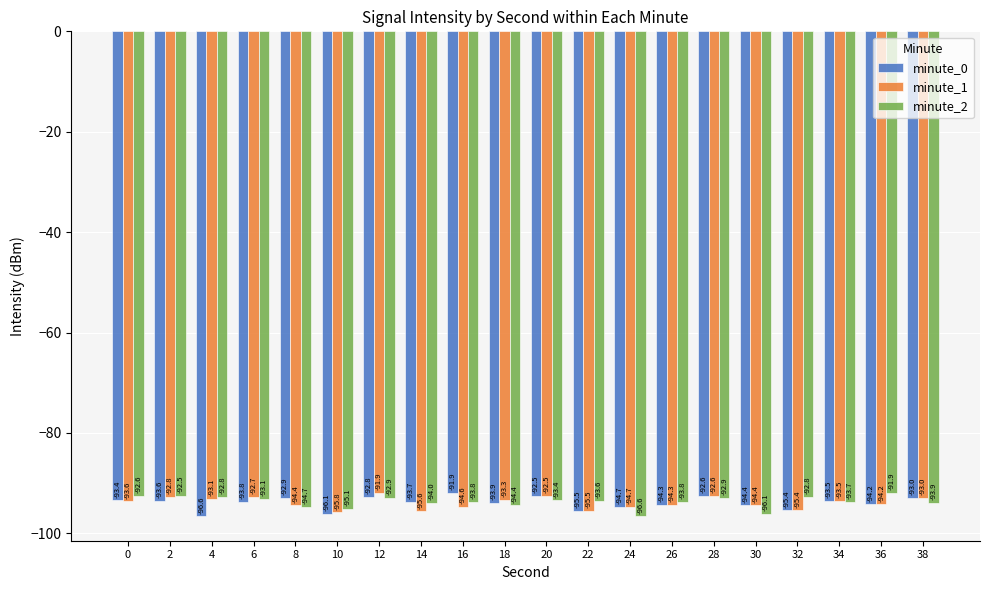

How many bars are there in each group?

3